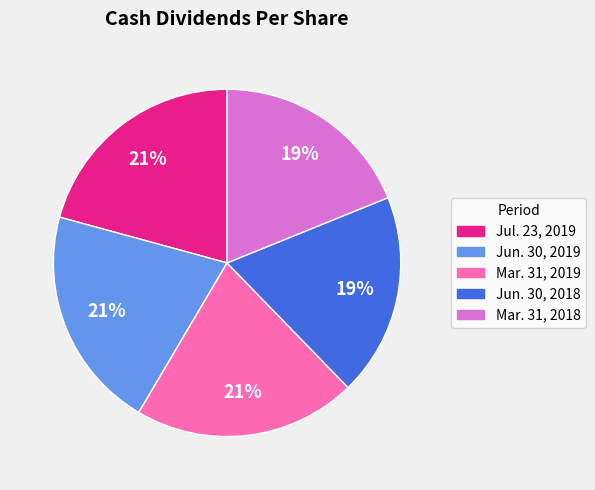

Between Mar. 31, 2019 and Mar. 31, 2018, which is larger?

Mar. 31, 2019